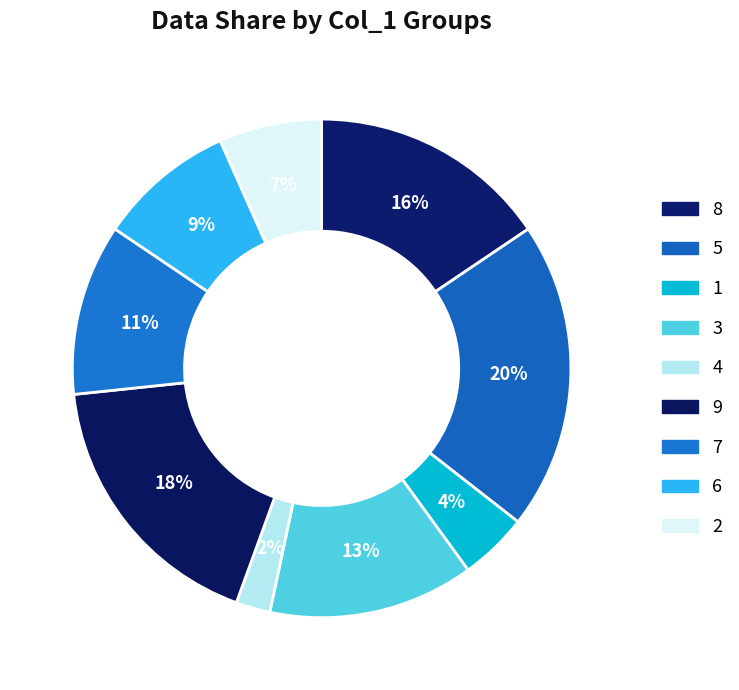

To the nearest percent, what percentage of the pie is 8?

16%